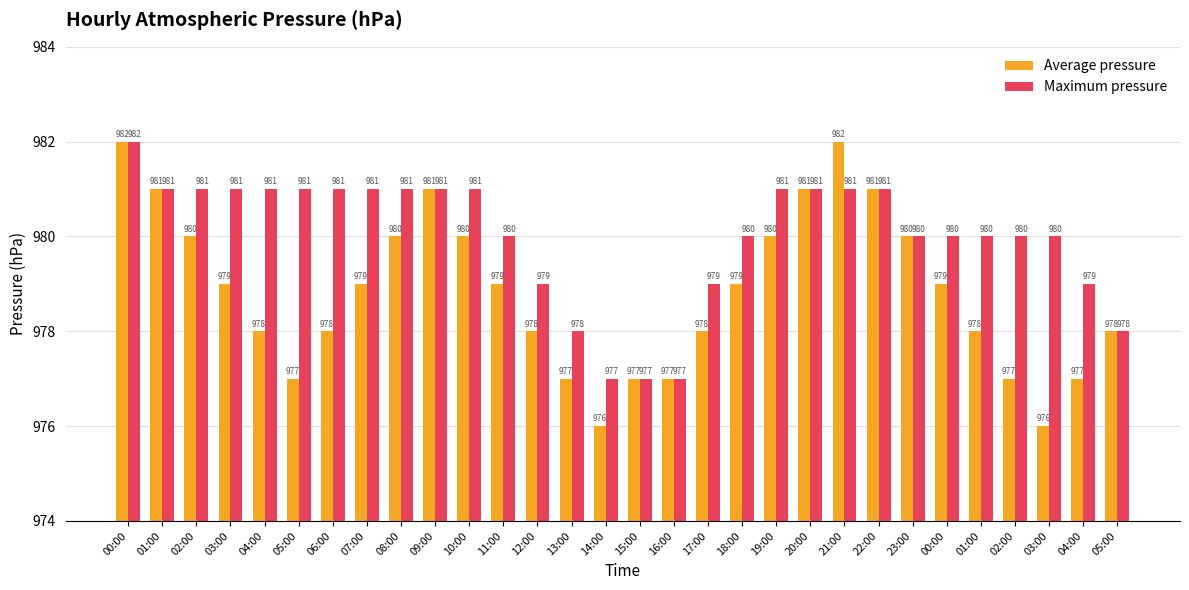

What are all the series names shown in the legend?

Average pressure, Maximum pressure